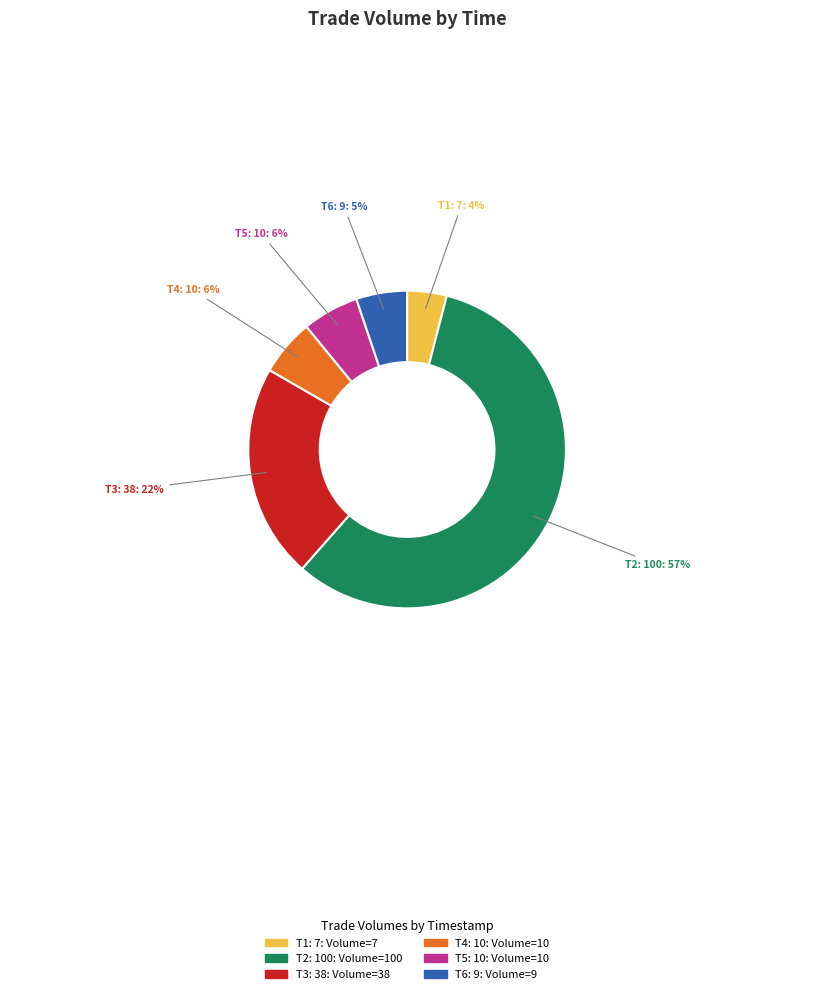

How many slices are in this pie chart?

6